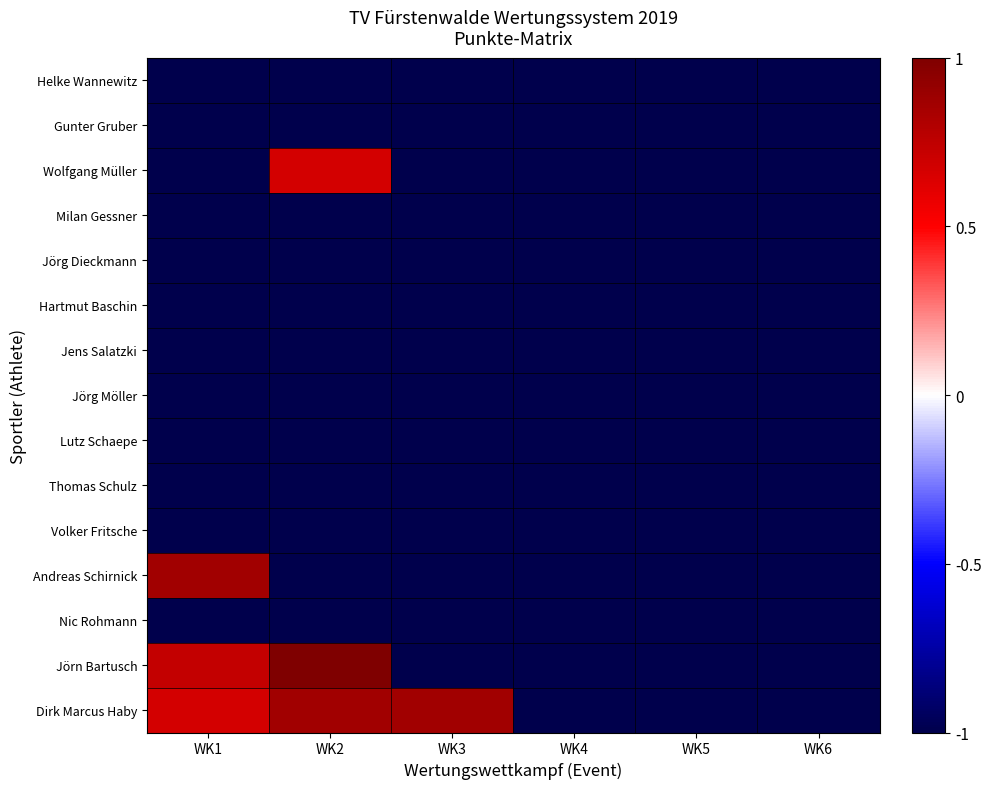

What is the spread (max minus min) of values at WK1?

1.9